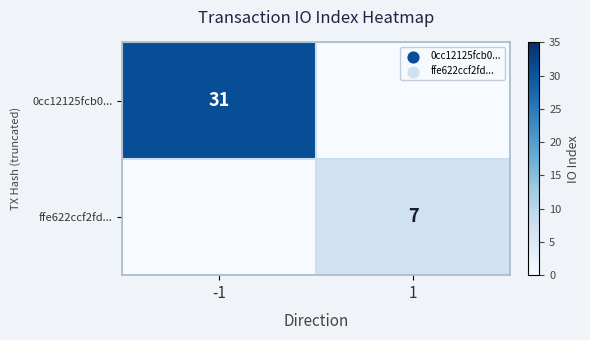

True or false: 0cc12125fcb0... has a value of 31 at -1.

True